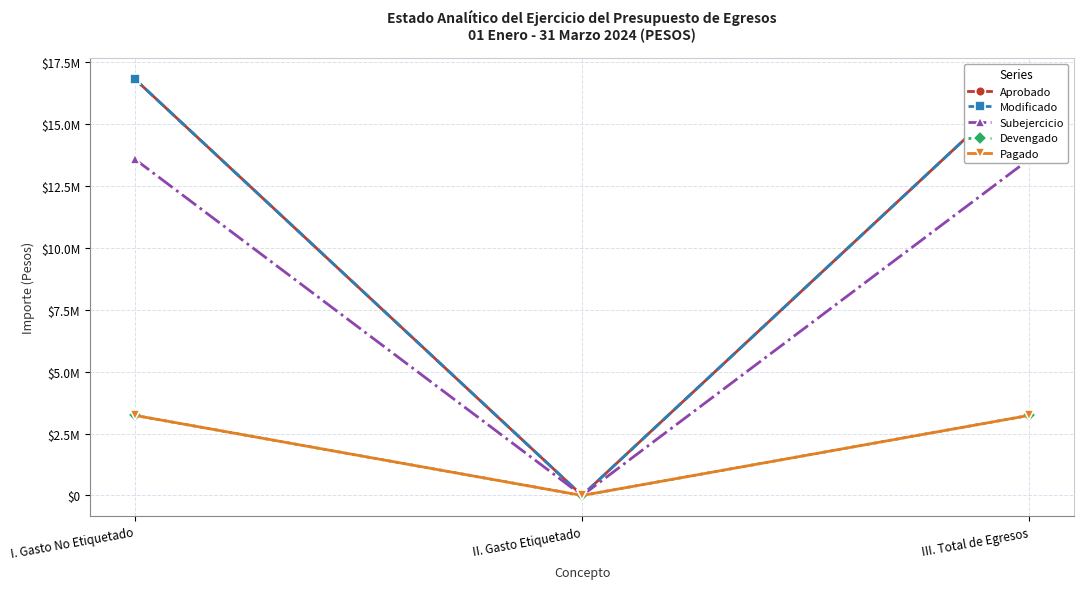

Which has a higher value, III. Total de Egresos or II. Gasto Etiquetado?

III. Total de Egresos